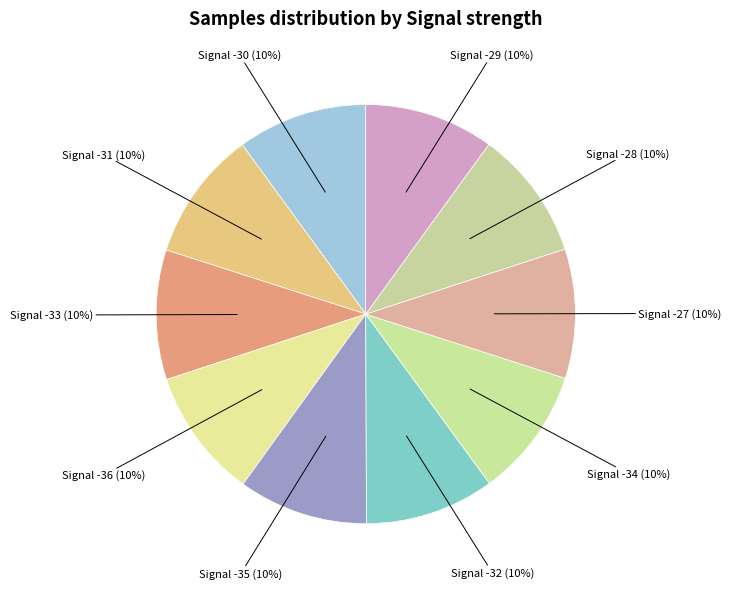

Which category has the smallest portion of the pie?

Signal -29